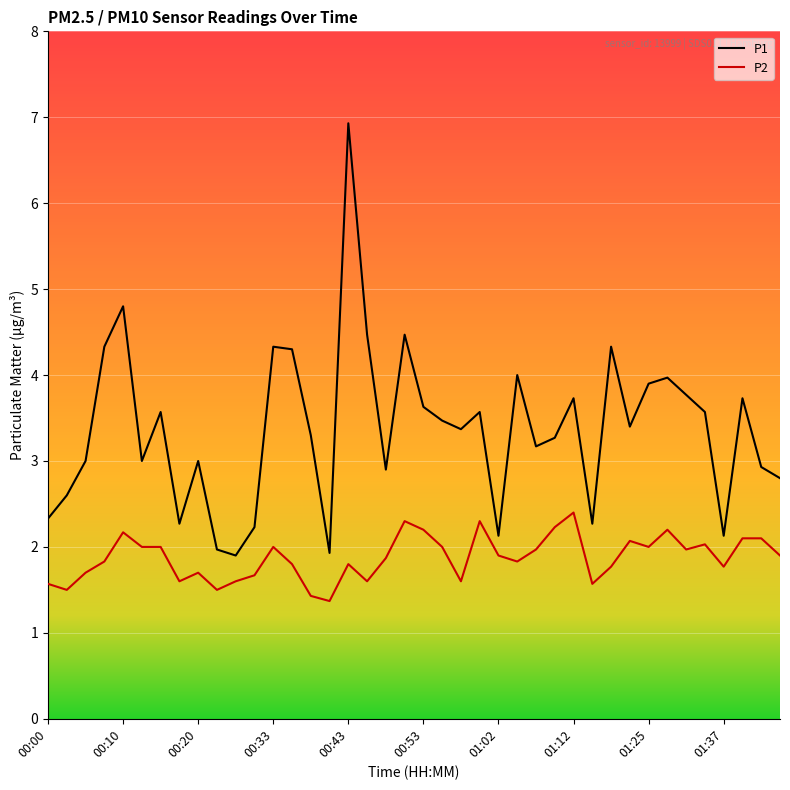

What is the greatest value displayed?

6.9